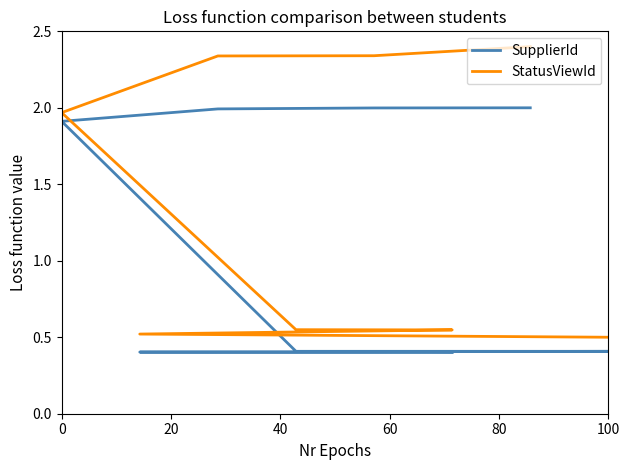

Is it true that SupplierId equals 0.4 at 80?

True